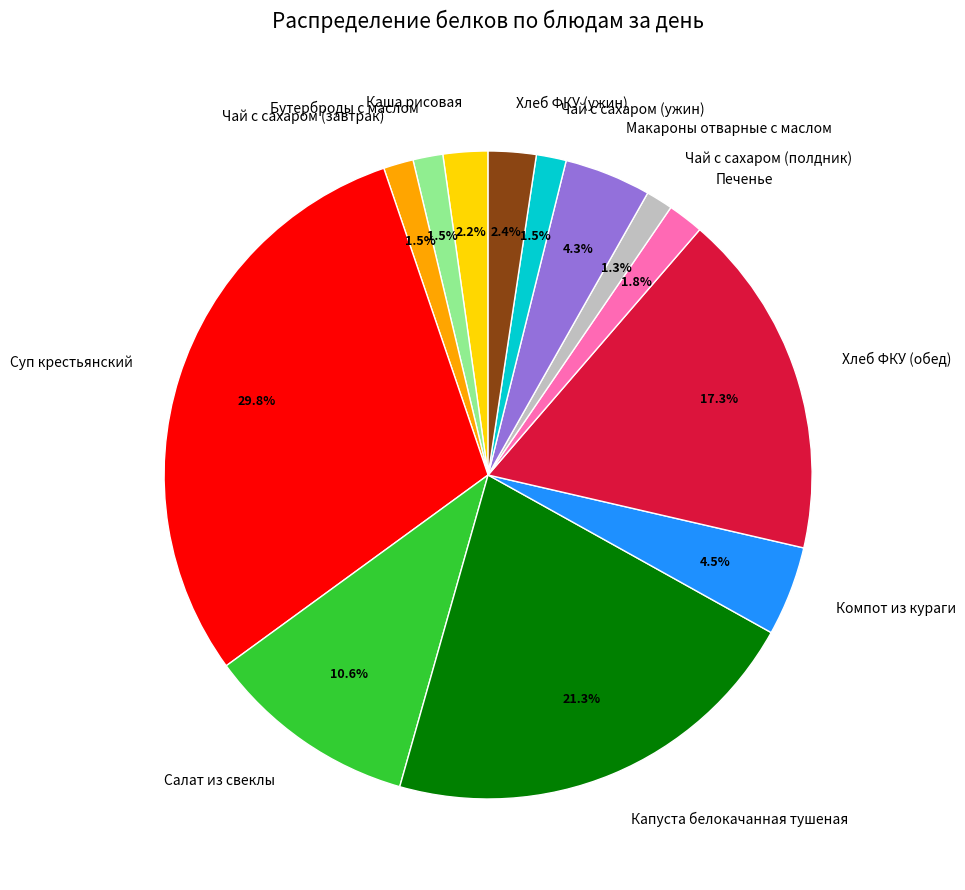

How many slices are in this pie chart?

13